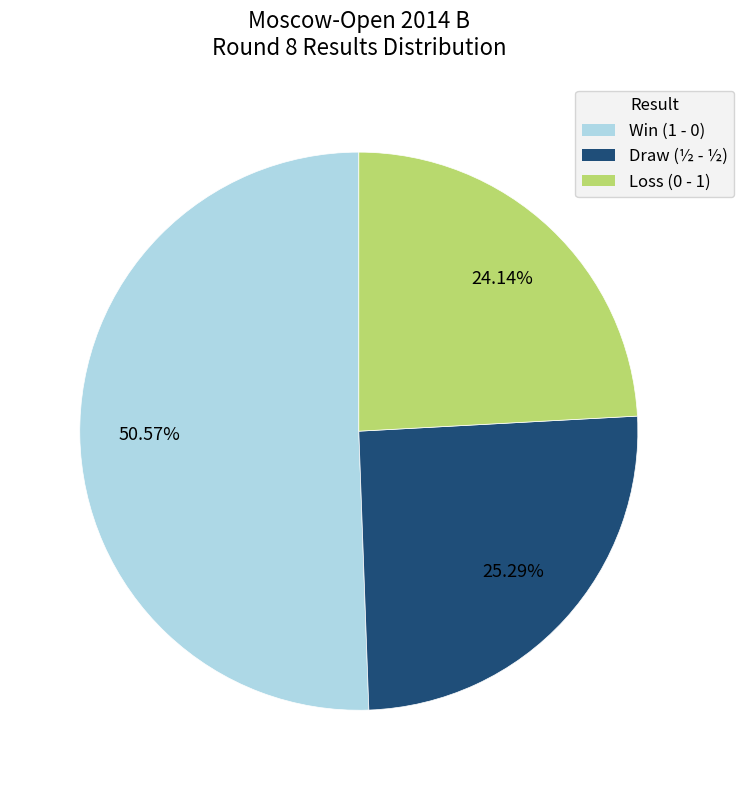

Is there a majority slice in this chart?

Yes